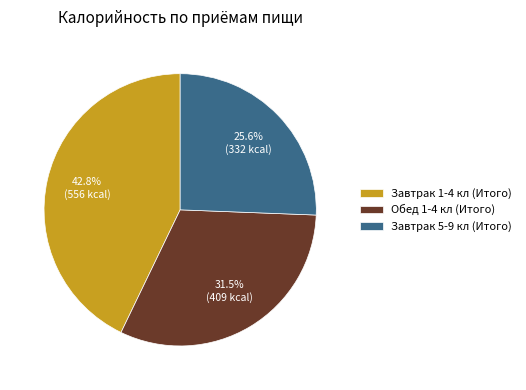

How many slices are in this pie chart?

3